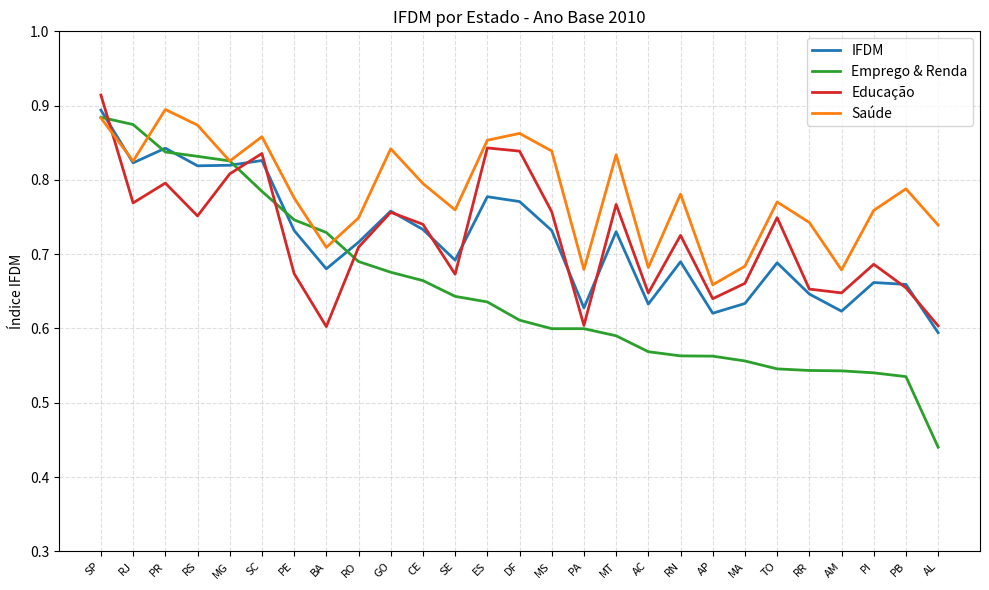

Which category has the lowest value across all series?

AL